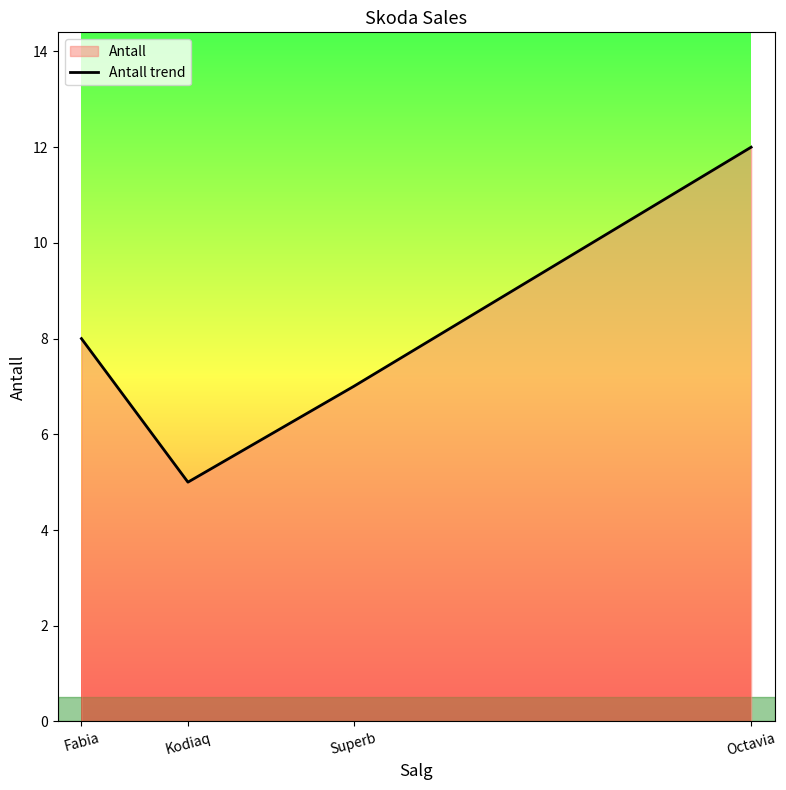

Count the values in the range 7 to 12.

3